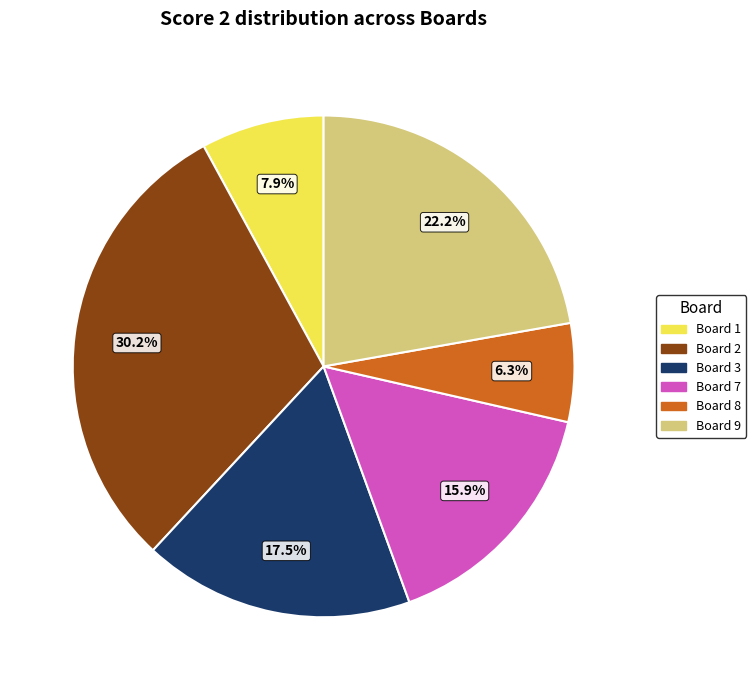

Is there any slice that represents more than half of the pie?

No